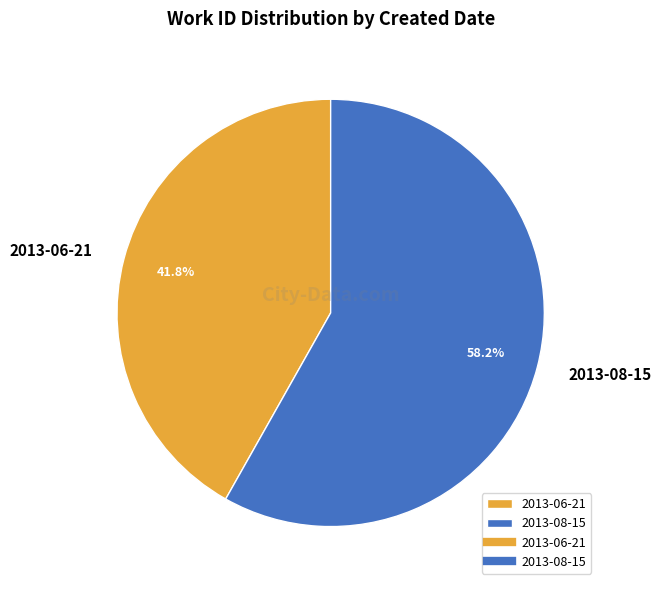

How many slices are in this pie chart?

2